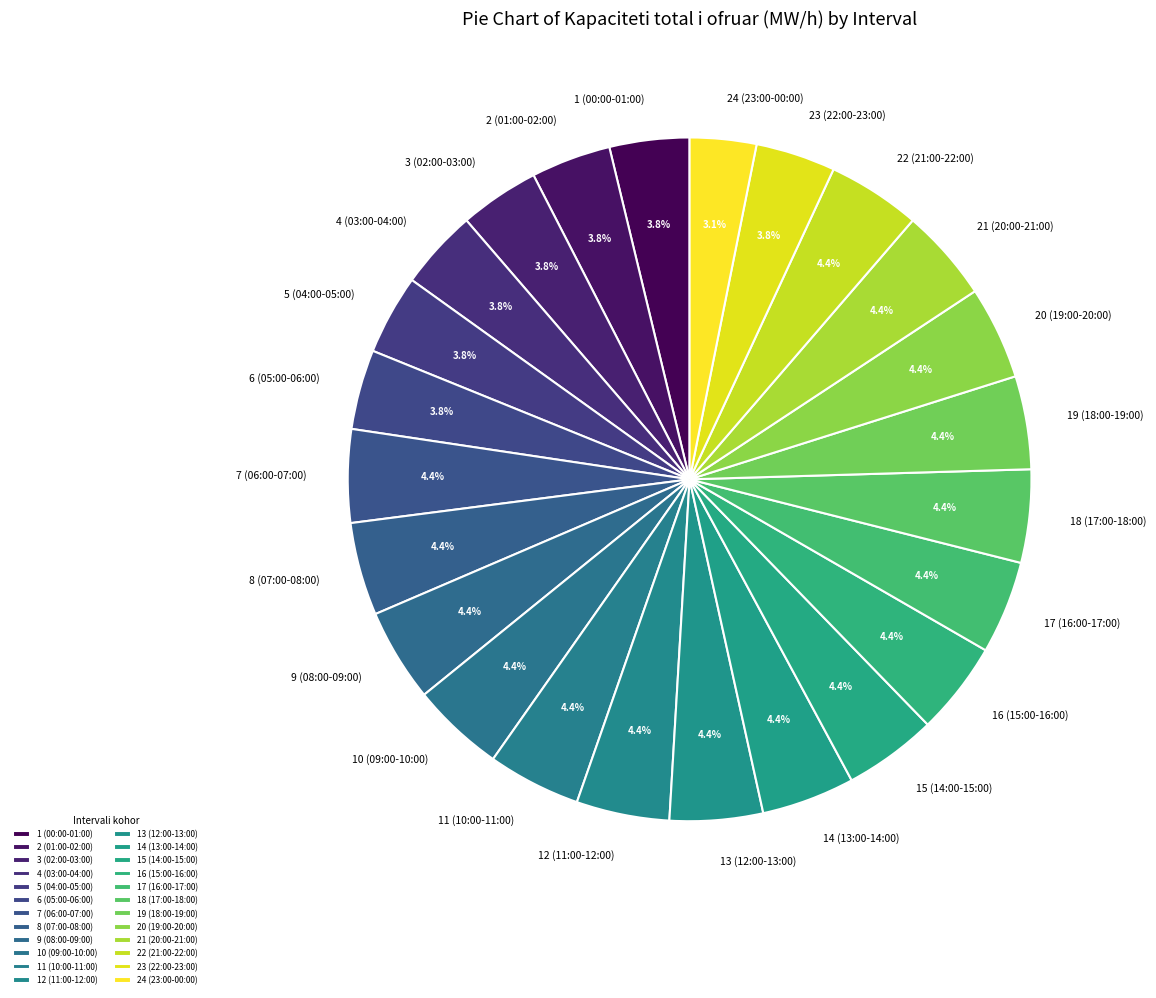

How many slices are in this pie chart?

24